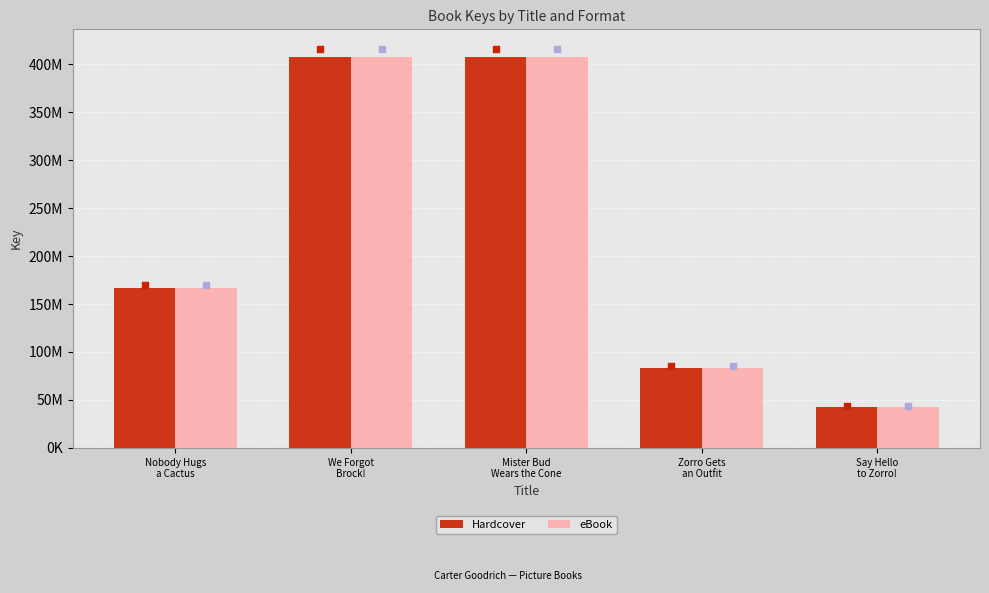

Which series contains the lowest Y value?

Hardcover